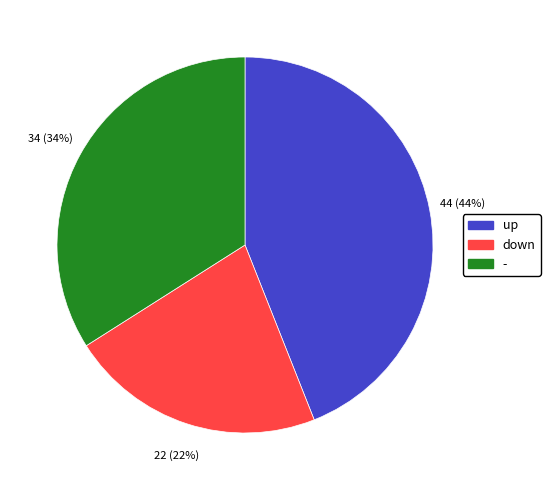

Count the number of slices in the pie.

3